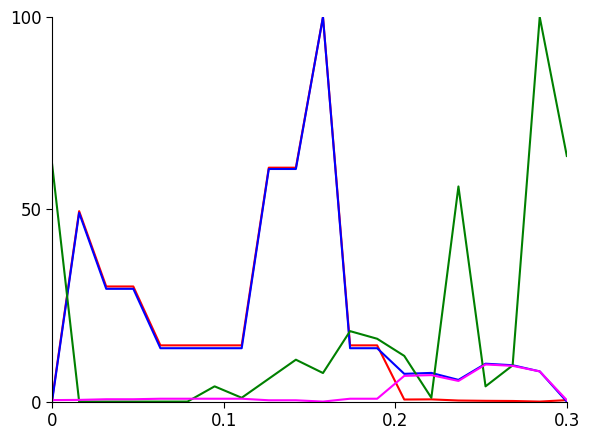

Which series ends up on top after the final intersection of Залишок and |Доп.-Ціна|?

Залишок